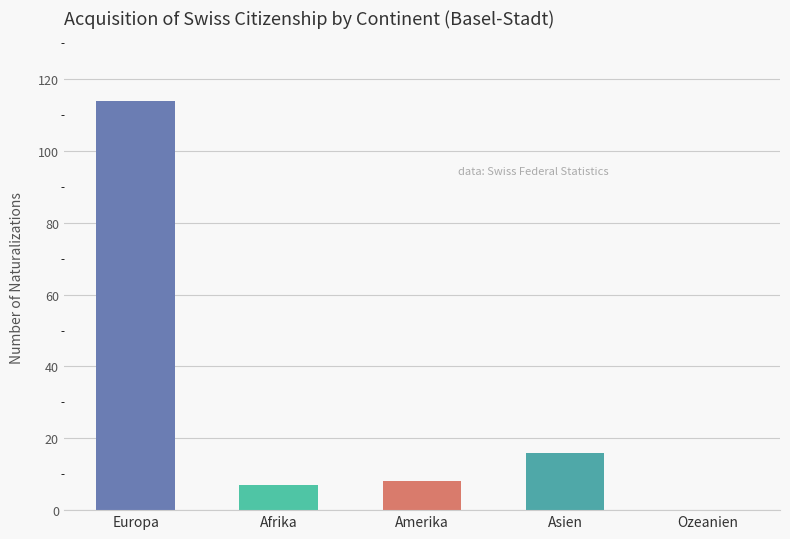

The value at Europa is 114. True or false?

True